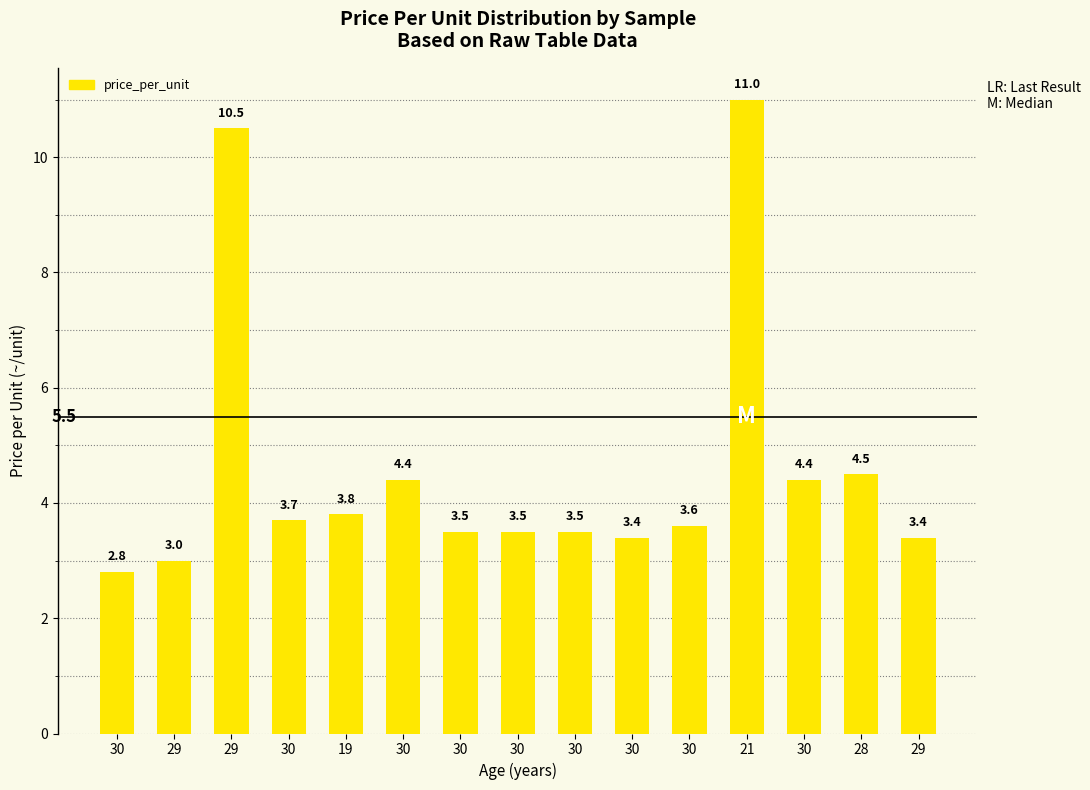

Where is the data nearest to the value 6?

28